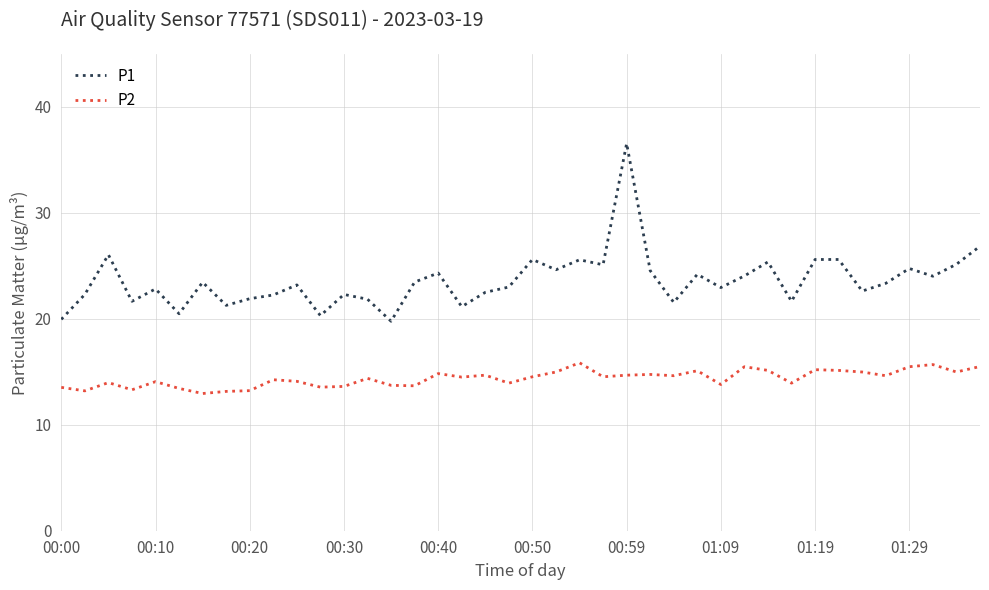

What are all the series names shown in the legend?

P1, P2